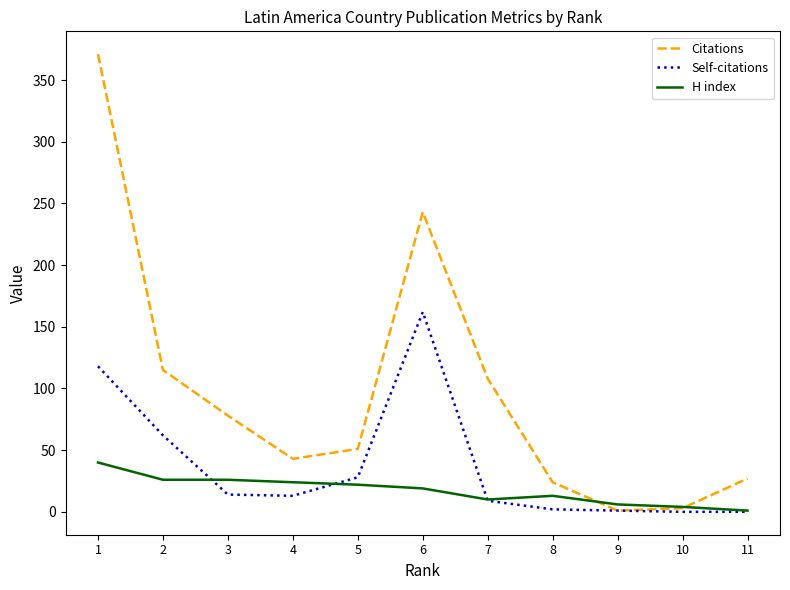

Is it true that Self-citations equals 0 at 10?

True